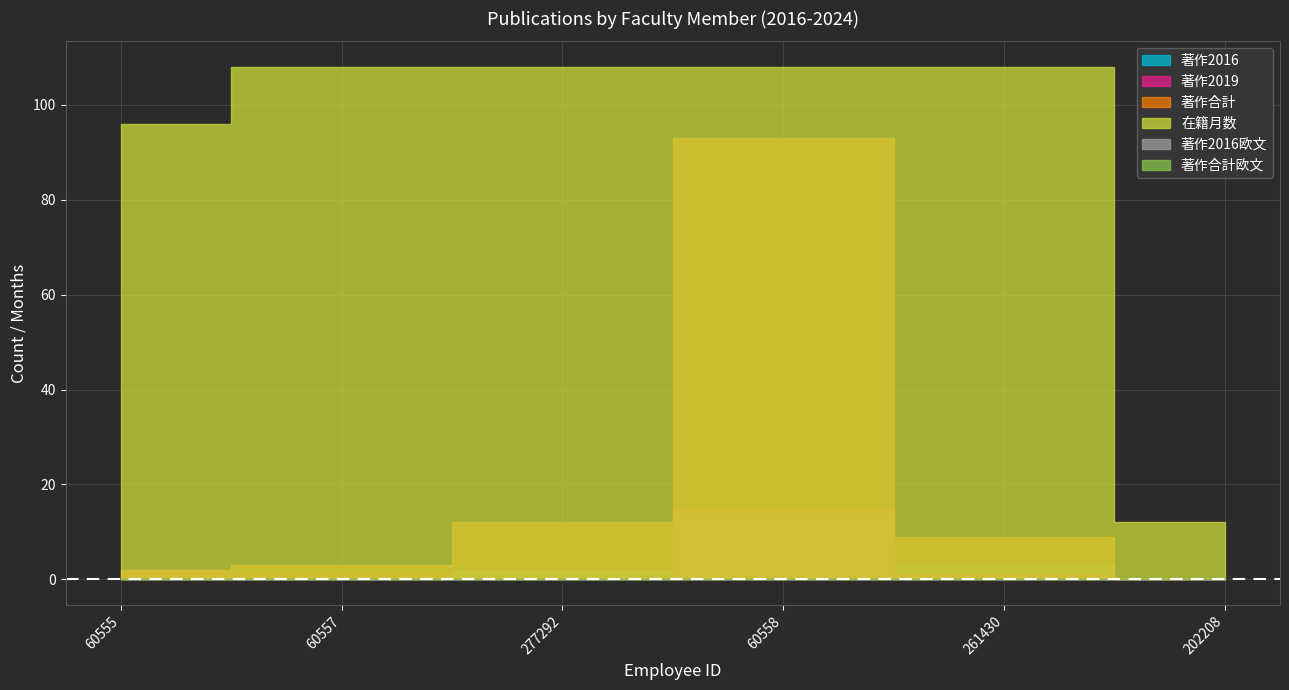

What is the average value of the 著作2016 series?

3